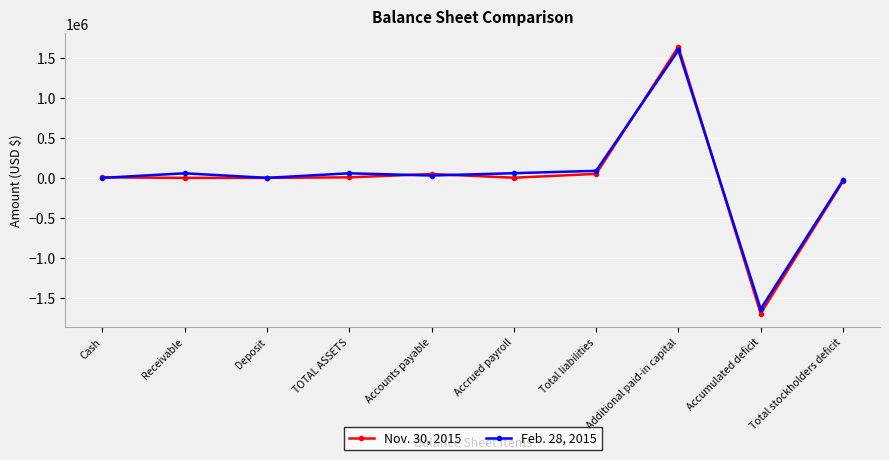

What is the label of the 3rd point from the left?

Deposit